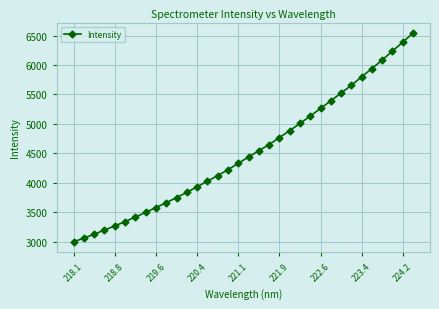

What is the smallest value displayed?

2996.2